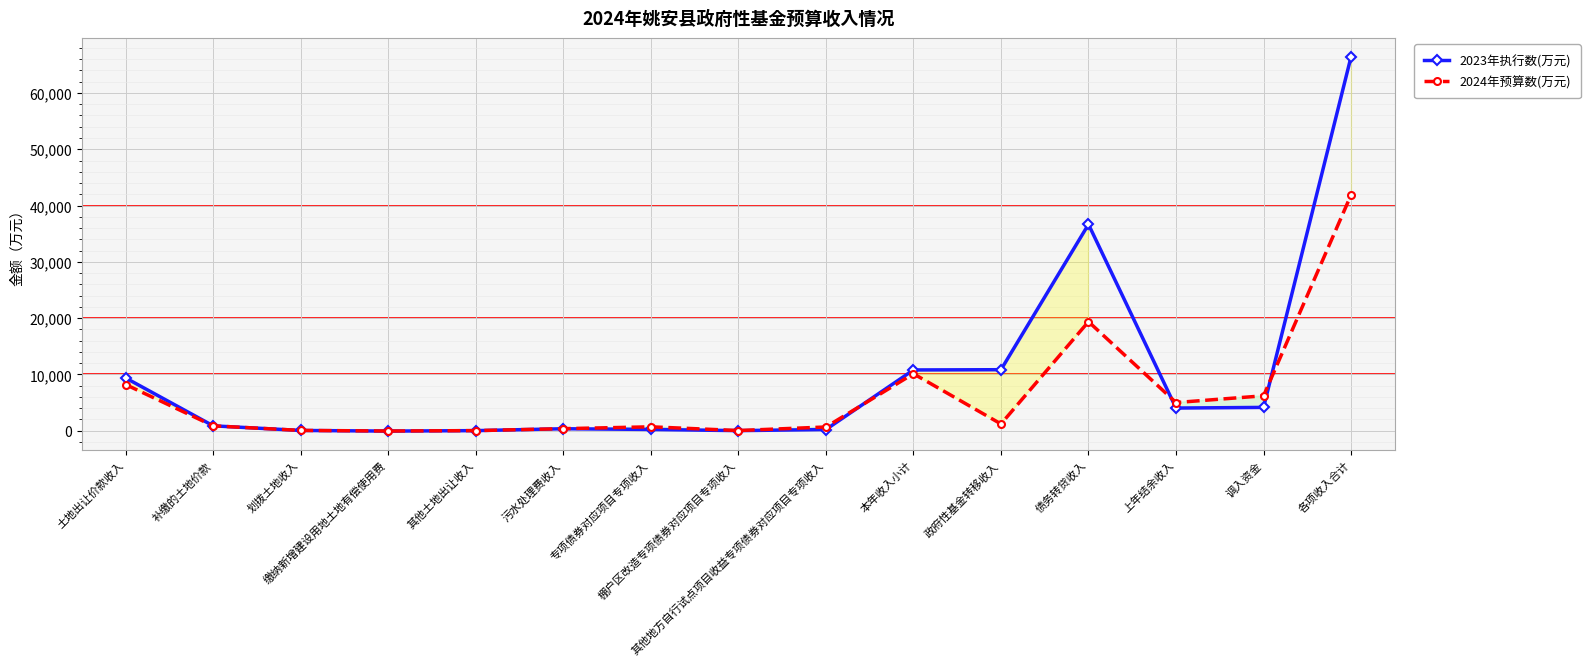

Is this an area chart (filled region under the line)?

No